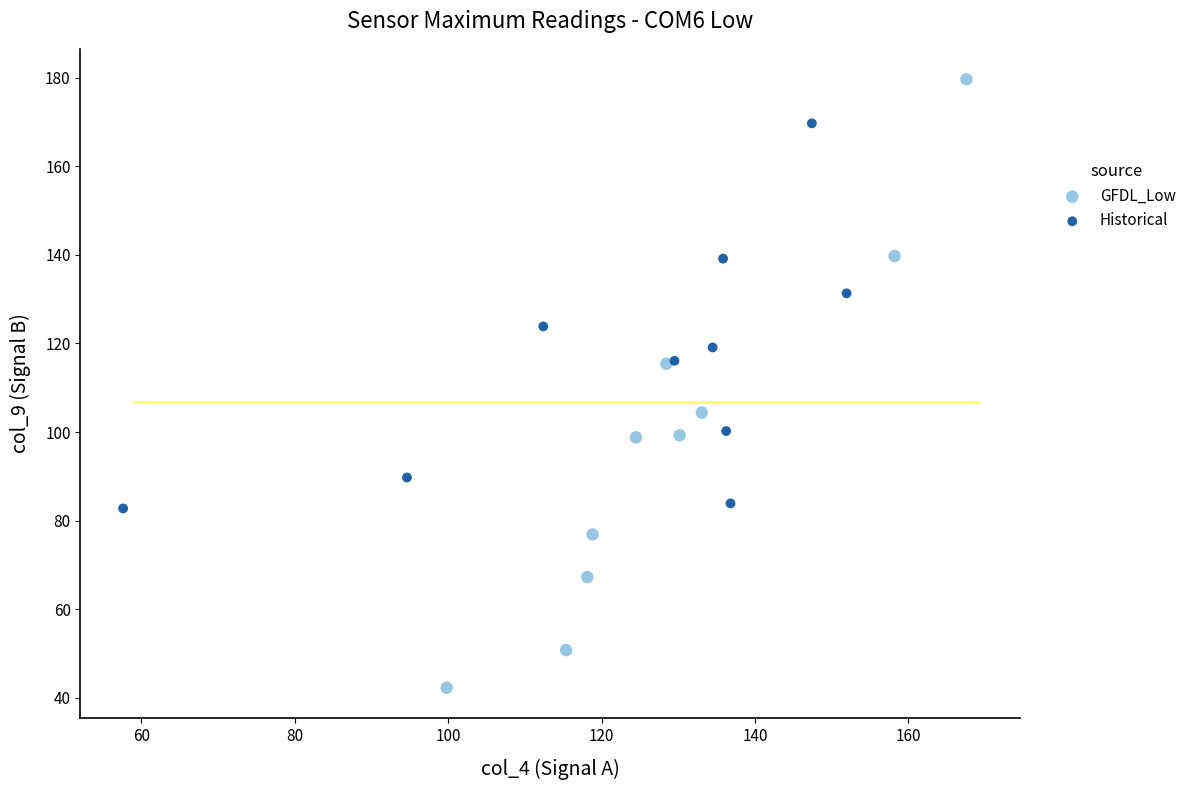

Which series has the largest Y range (max minus min)?

GFDL_Low